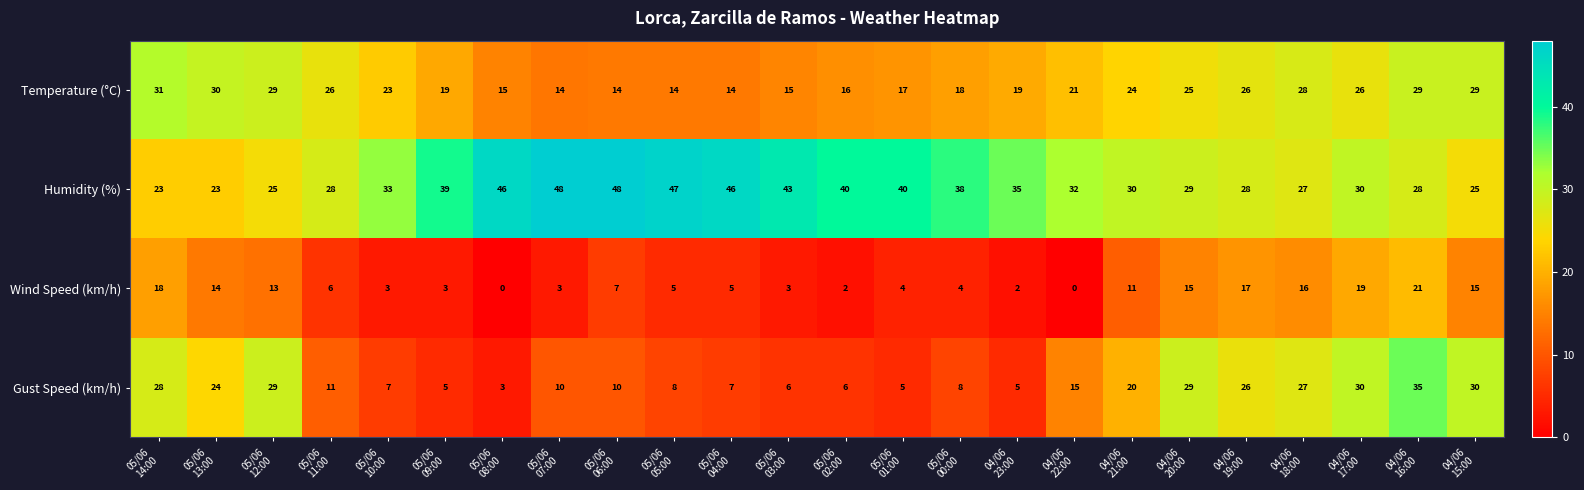

List the series in order of their overall mean, lowest first.

Wind Speed (km/h), Gust Speed (km/h), Temperature (°C), Humidity (%)